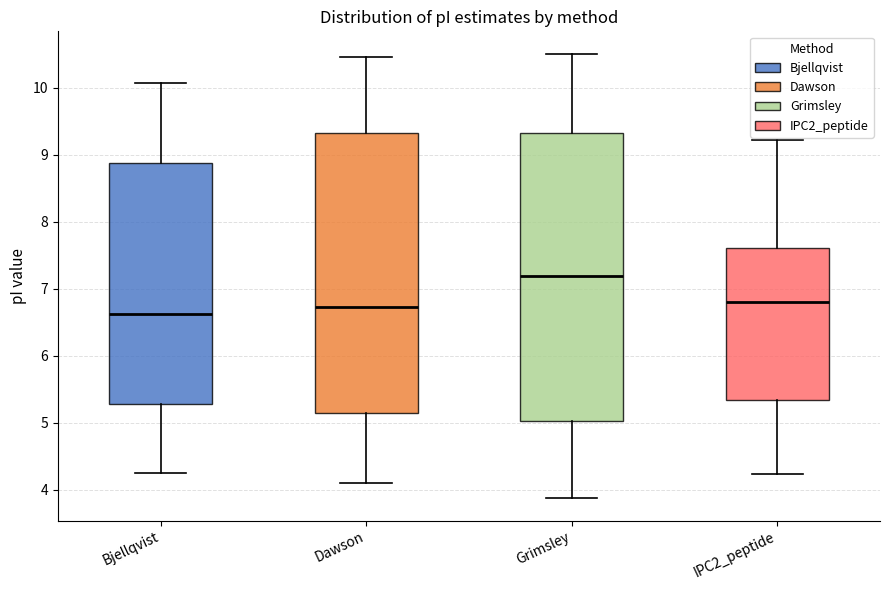

Comparing the boxes themselves (not the whiskers), which one is the tallest?

Grimsley